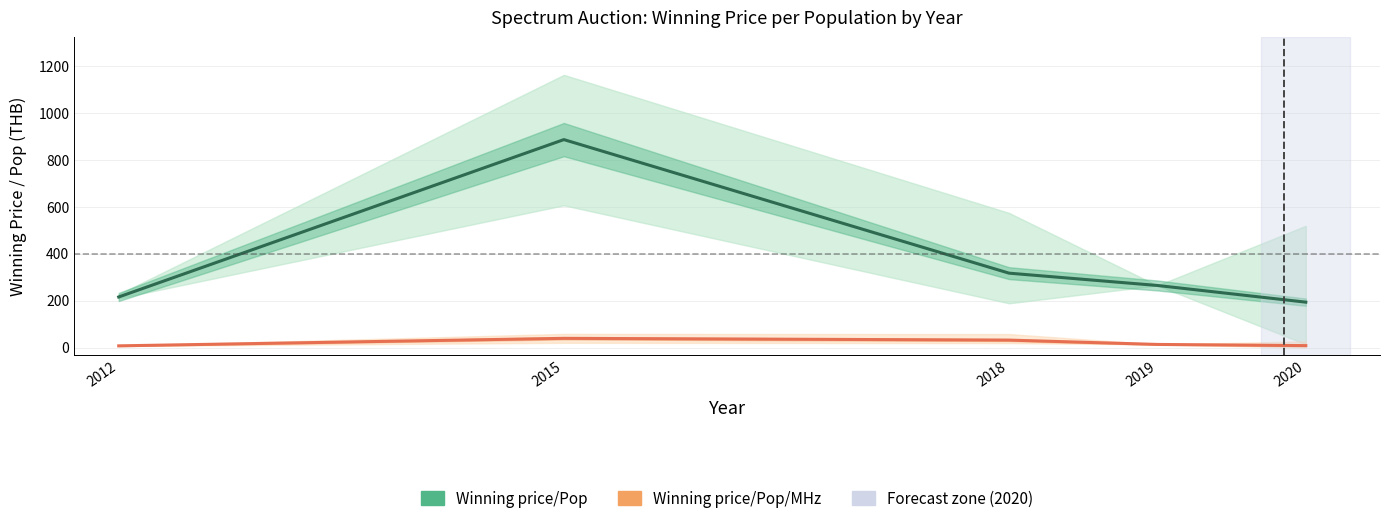

What is the difference between the maximum and minimum values in the Winning price/Pop/MHz series?

32.0